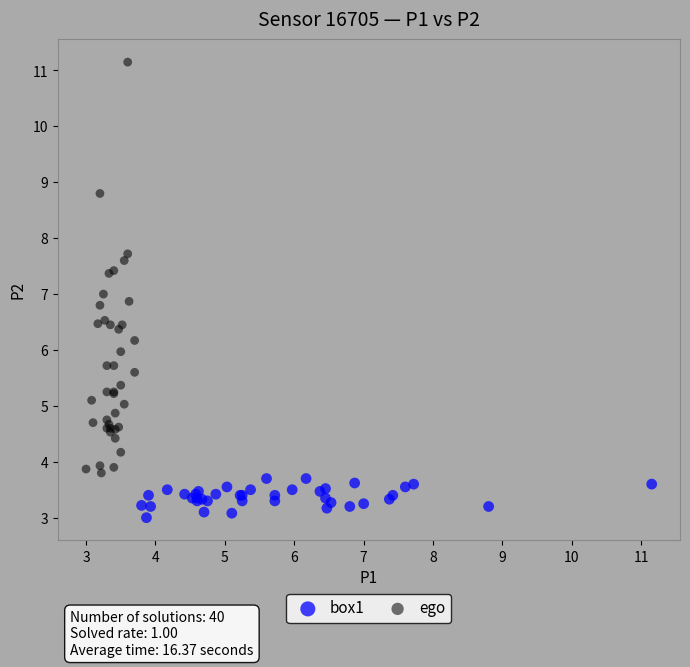

Which series reaches the minimum Y coordinate?

box1